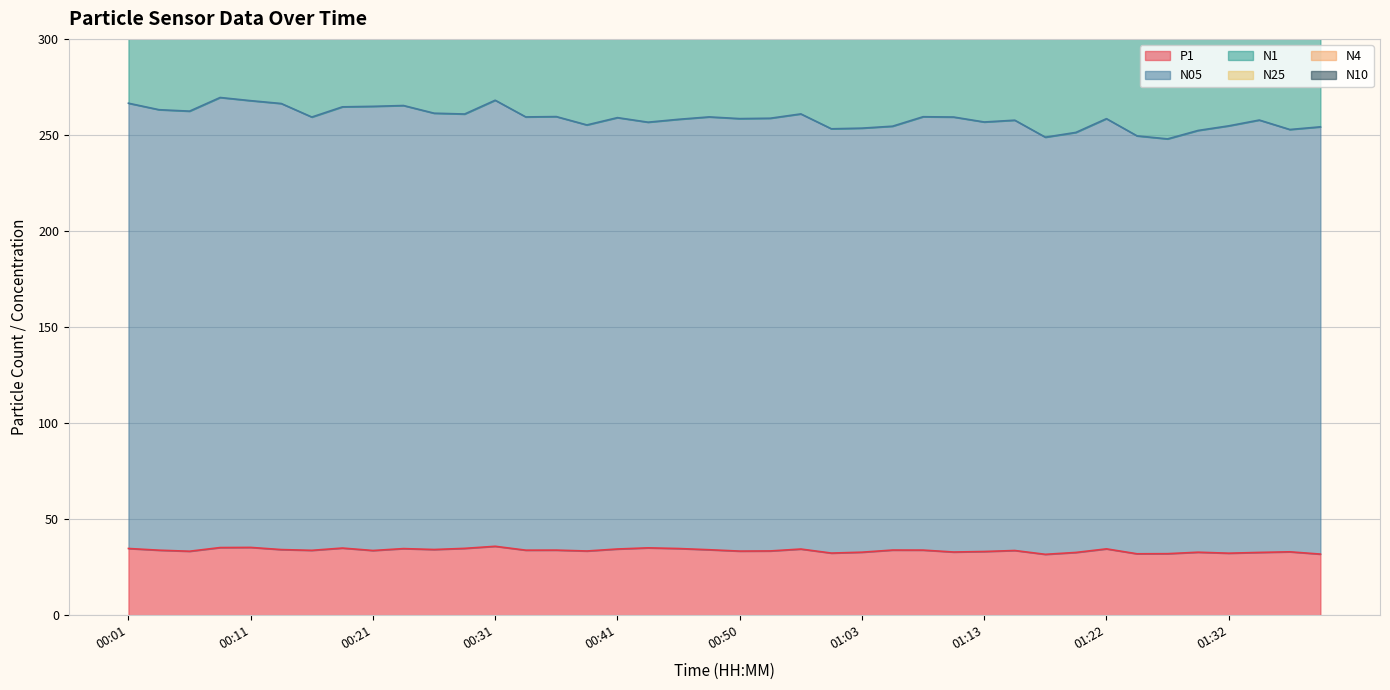

At which label does N05 first exceed 259?

00:01